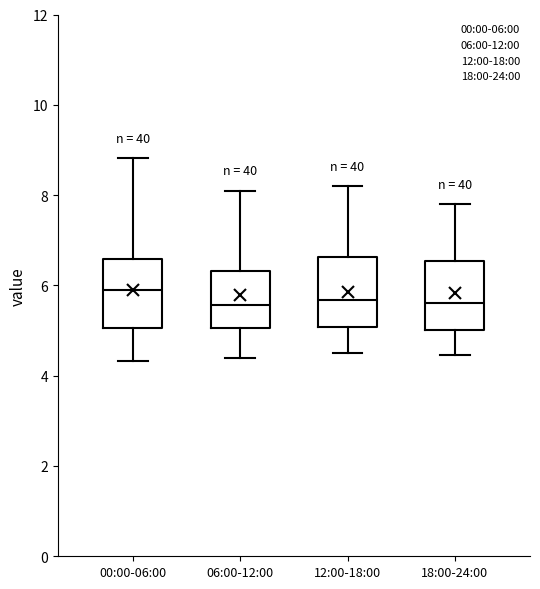

Where does the upper whisker of the box for 12:00-18:00 end on the y-axis? The values are not printed on the chart, so give them approximately, as read against the axis.

8.2